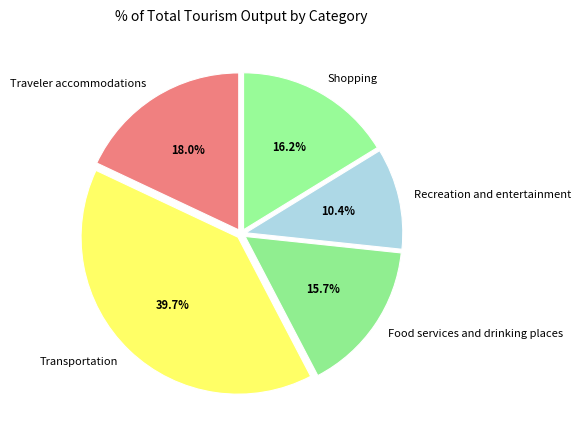

Between Recreation and entertainment and Shopping, which is larger?

Shopping